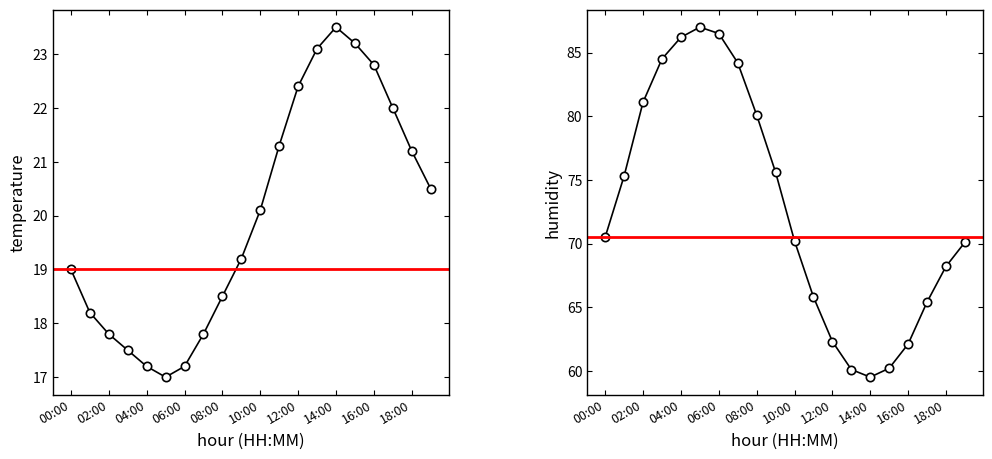

What is the minimum value shown in the chart?

17.0